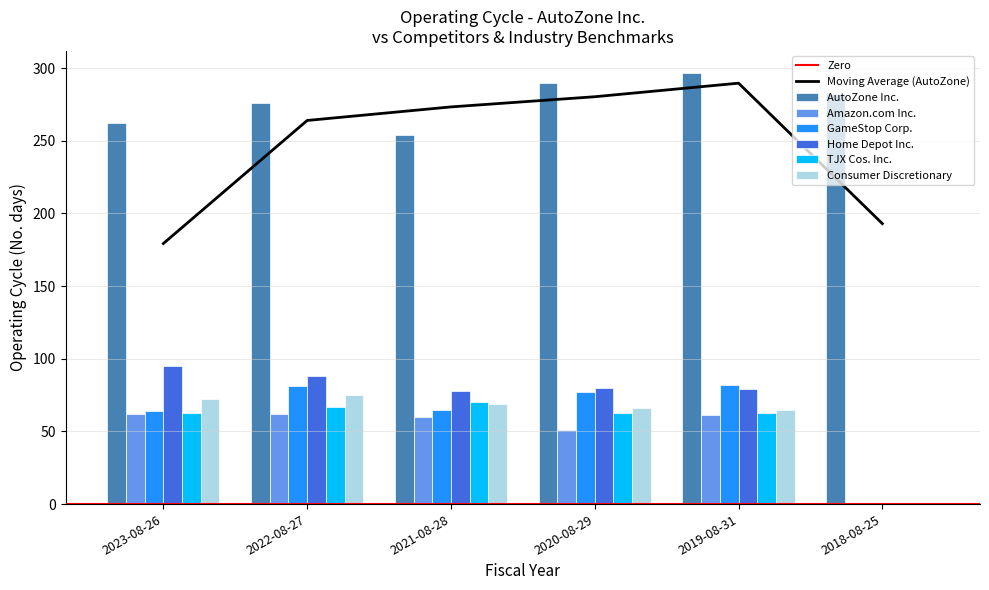

Which has a higher value, 2023-08-26 or 2018-08-25?

2018-08-25